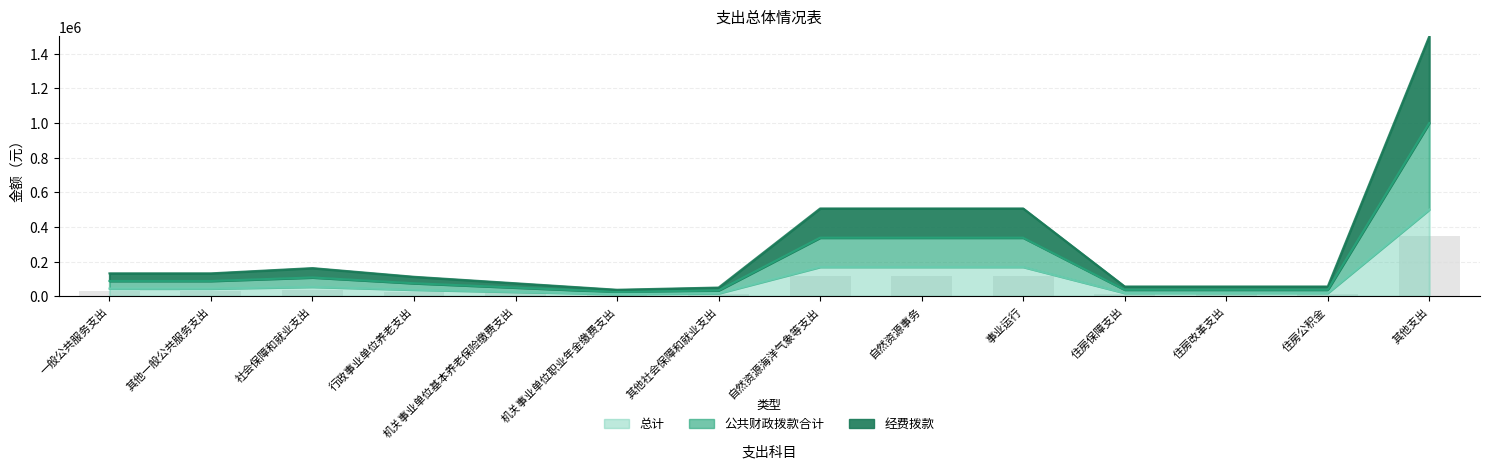

How many bars are there in total?

42